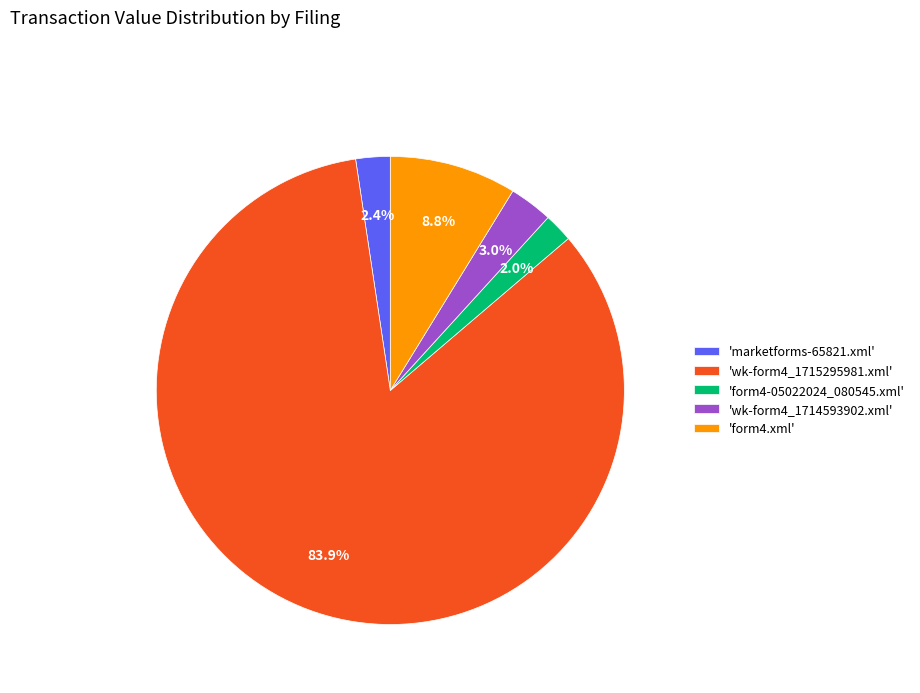

What is the largest slice in the pie chart?

'wk-form4_1715295981.xml'